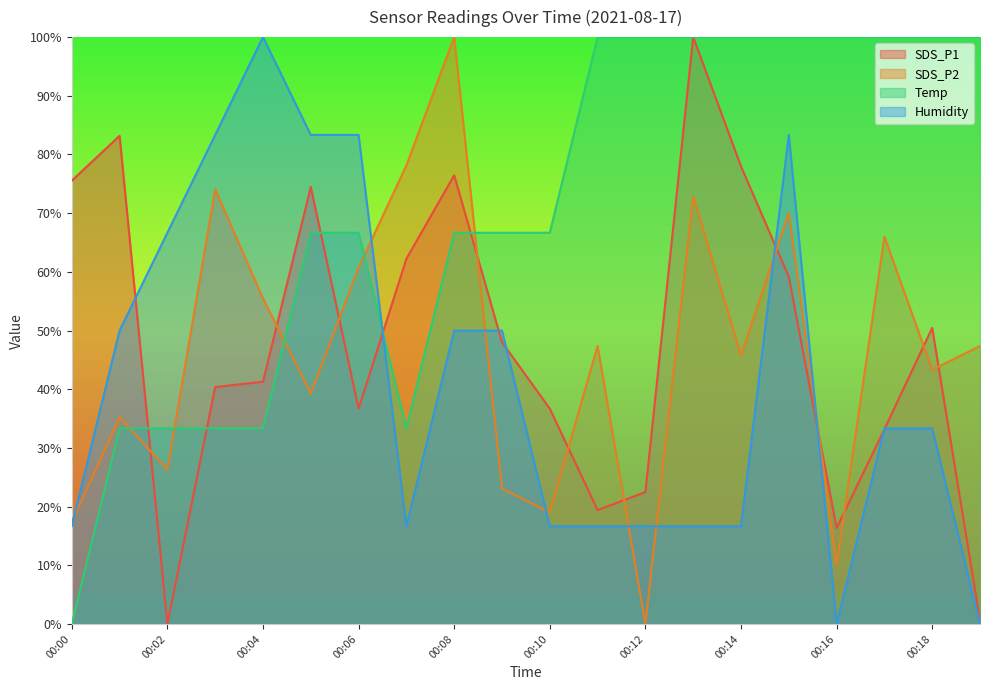

How many interior local peaks does the SDS_P1 series have?

5